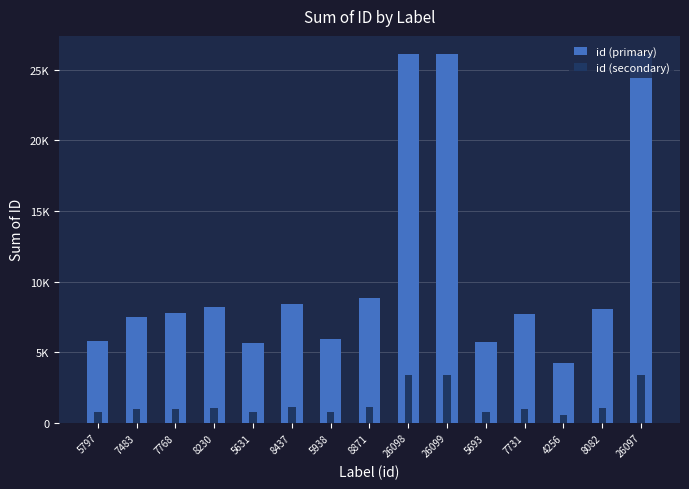

Which category has the highest value across all series?

26099